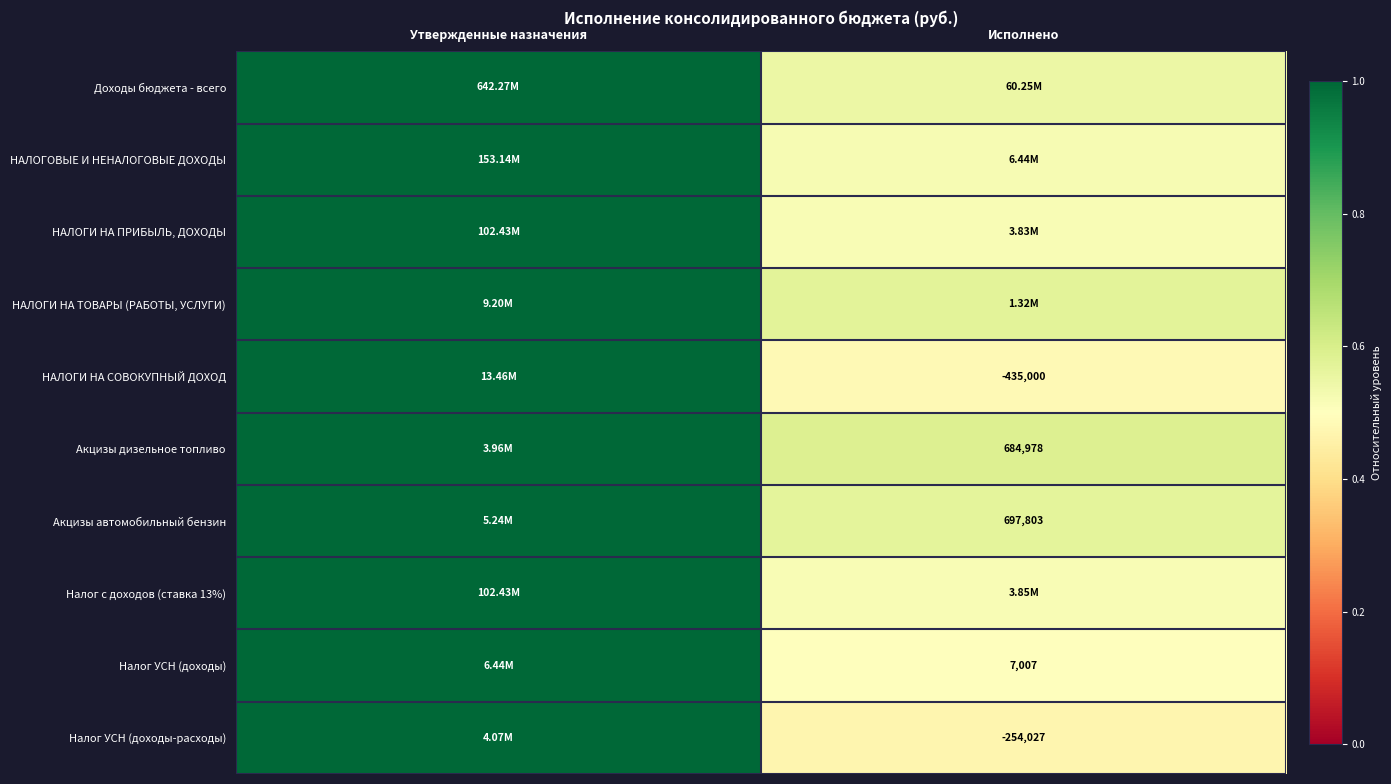

How many values in the Акцизы дизельное топливо series are below 1?

1